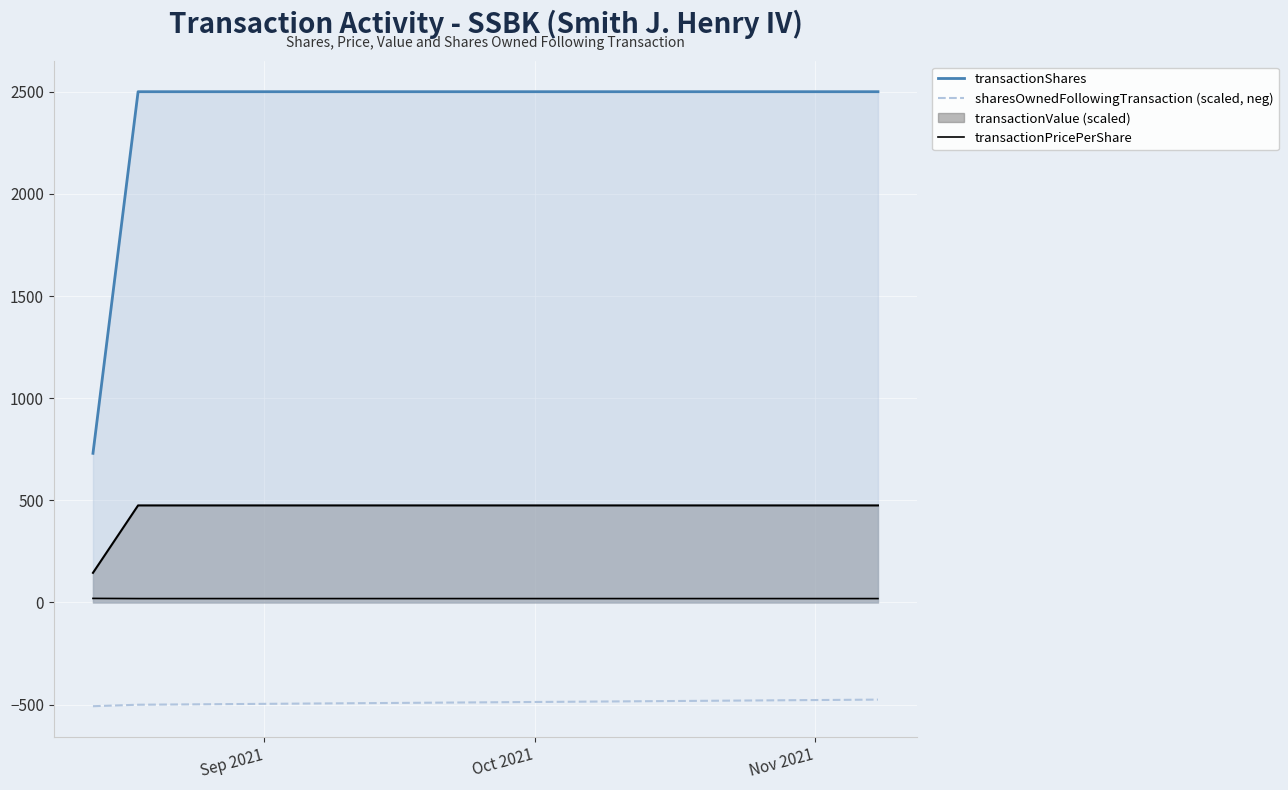

What is the approximate value of transactionPricePerShare at Oct 2021?

19.0